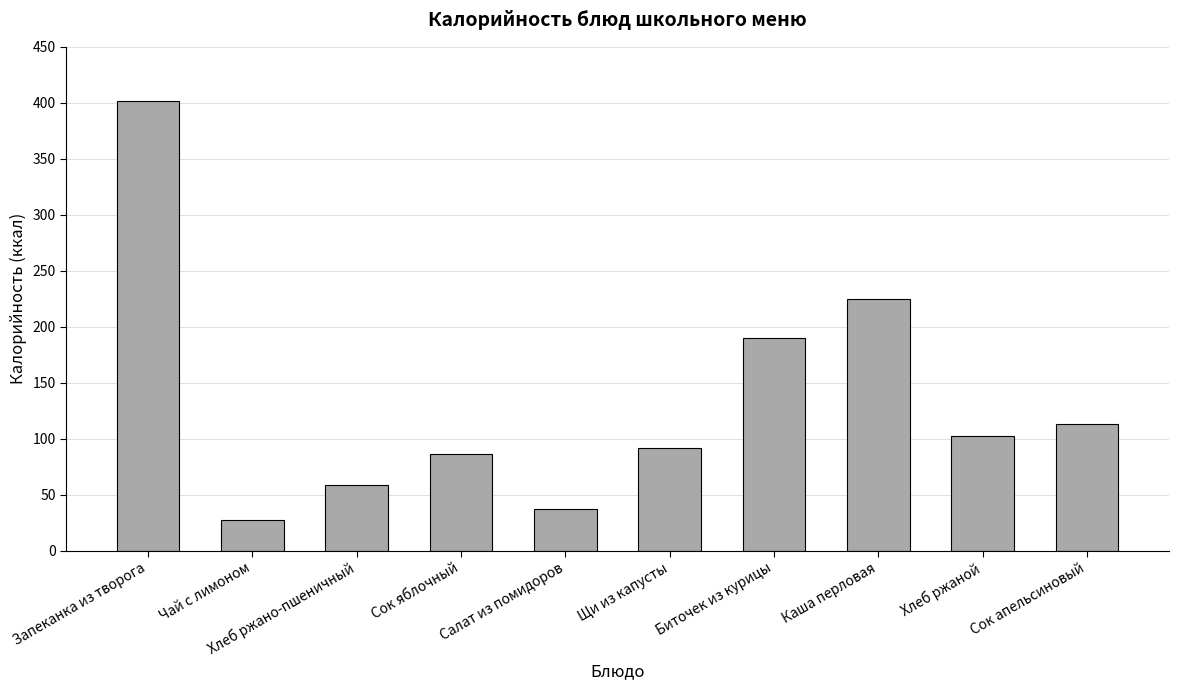

List the labels in order of value, largest first.

Запеканка из творога, Каша перловая, Биточек из курицы, Сок апельсиновый, Хлеб ржаной, Щи из капусты, Сок яблочный, Хлеб ржано-пшеничный, Салат из помидоров, Чай с лимоном